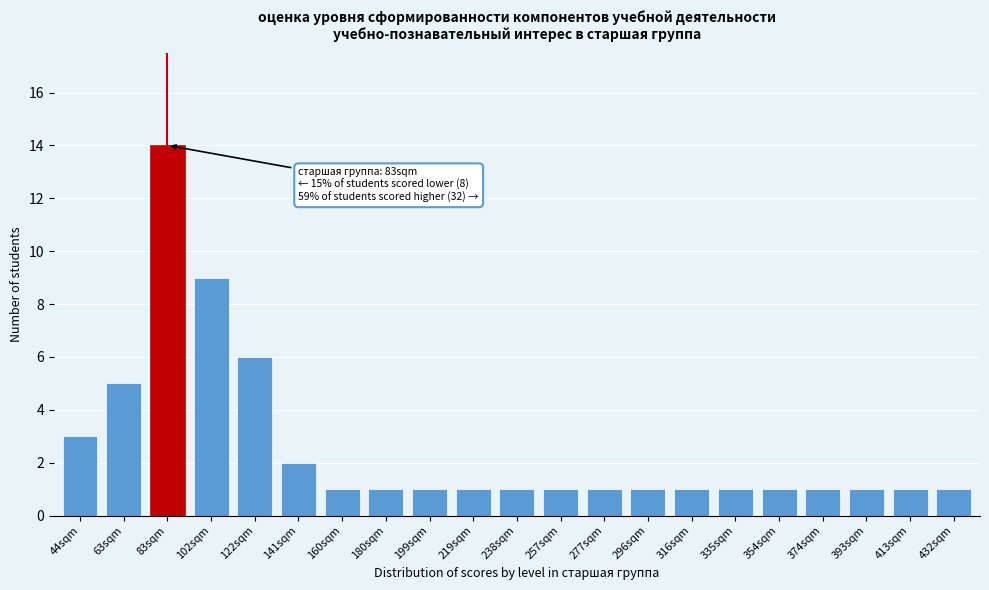

Reading left to right, what are all the values shown in this chart?

44sqm=3	63sqm=5	83sqm=14	102sqm=9	122sqm=6	141sqm=2	160sqm=1	180sqm=1	199sqm=1	219sqm=1	238sqm=1	257sqm=1	277sqm=1	296sqm=1	316sqm=1	335sqm=1	354sqm=1	374sqm=1	393sqm=1	413sqm=1	432sqm=1